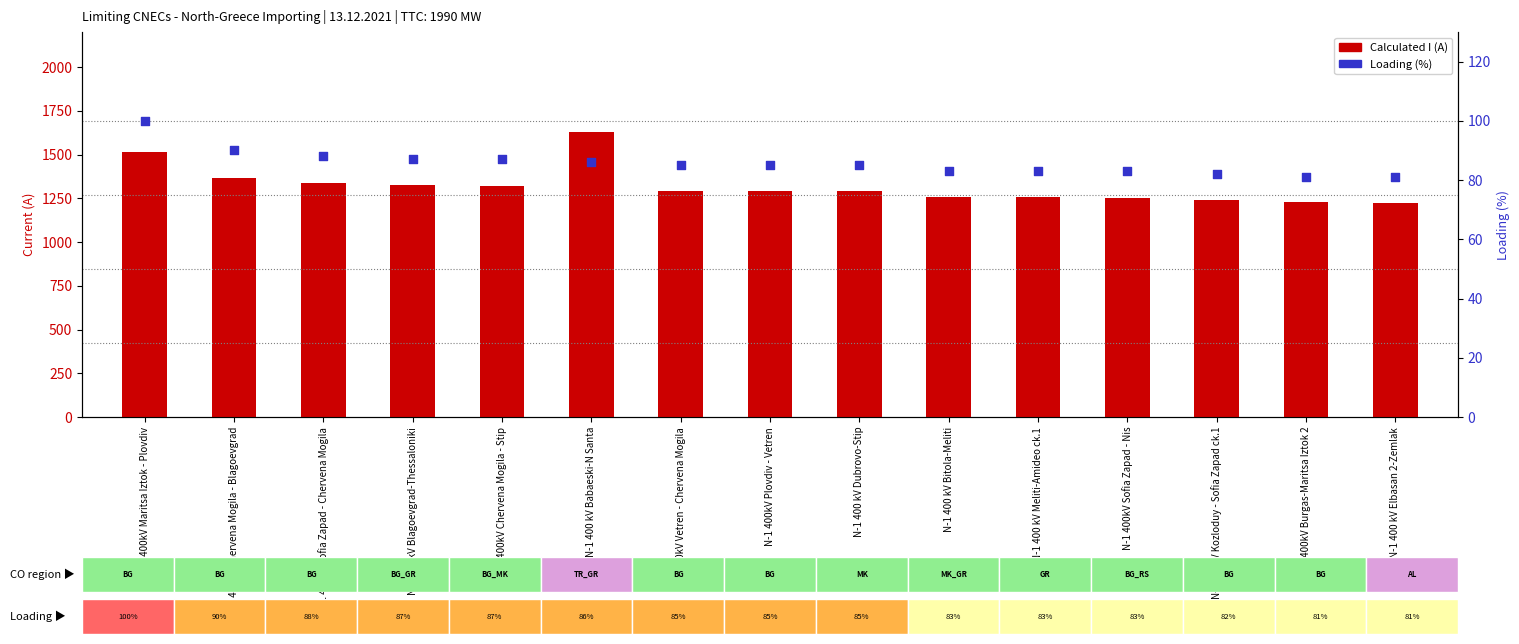

At how many categories does at least one series exceed 611?

15